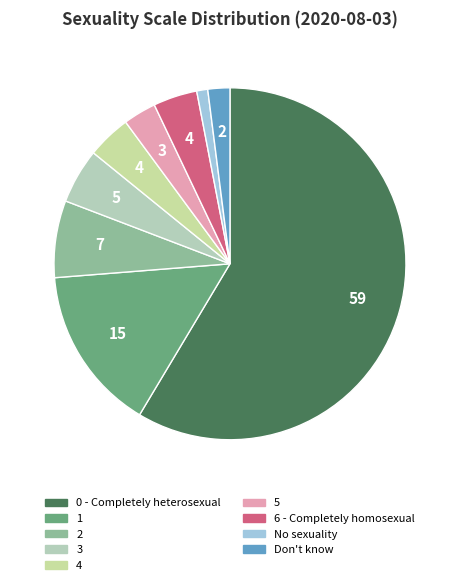

The 0 - Completely heterosexual slice represents 47% of the pie. True or false?

False